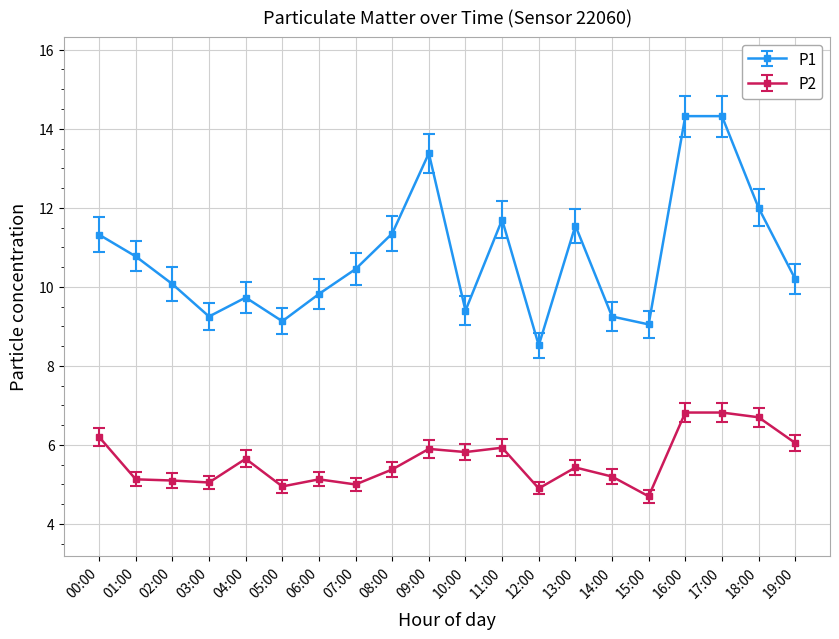

Count the number of categories in the chart.

20